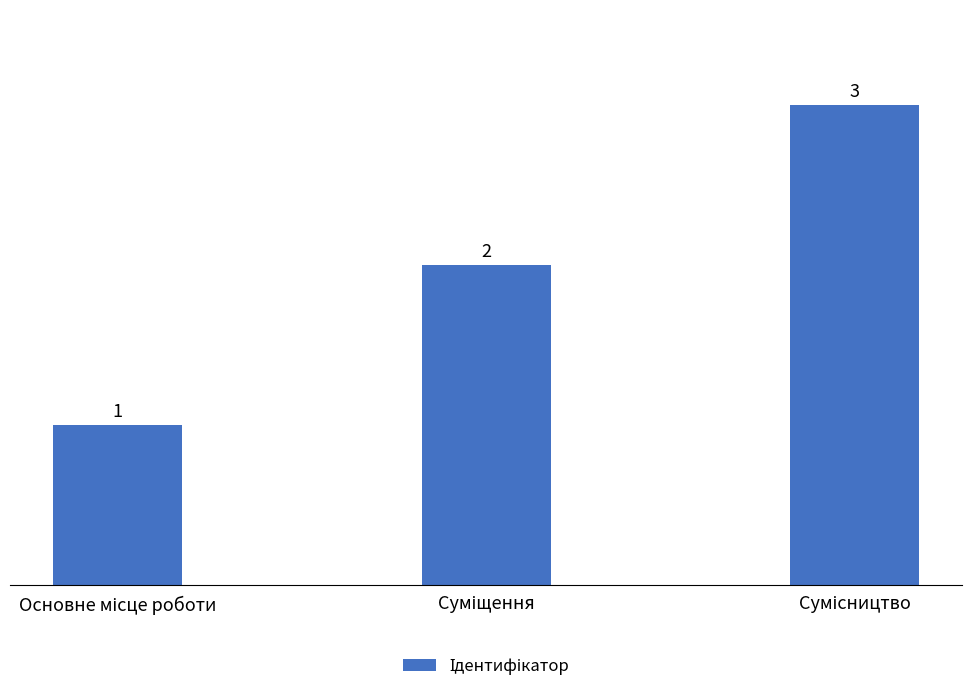

What is the value of the 2nd bar from the left?

2